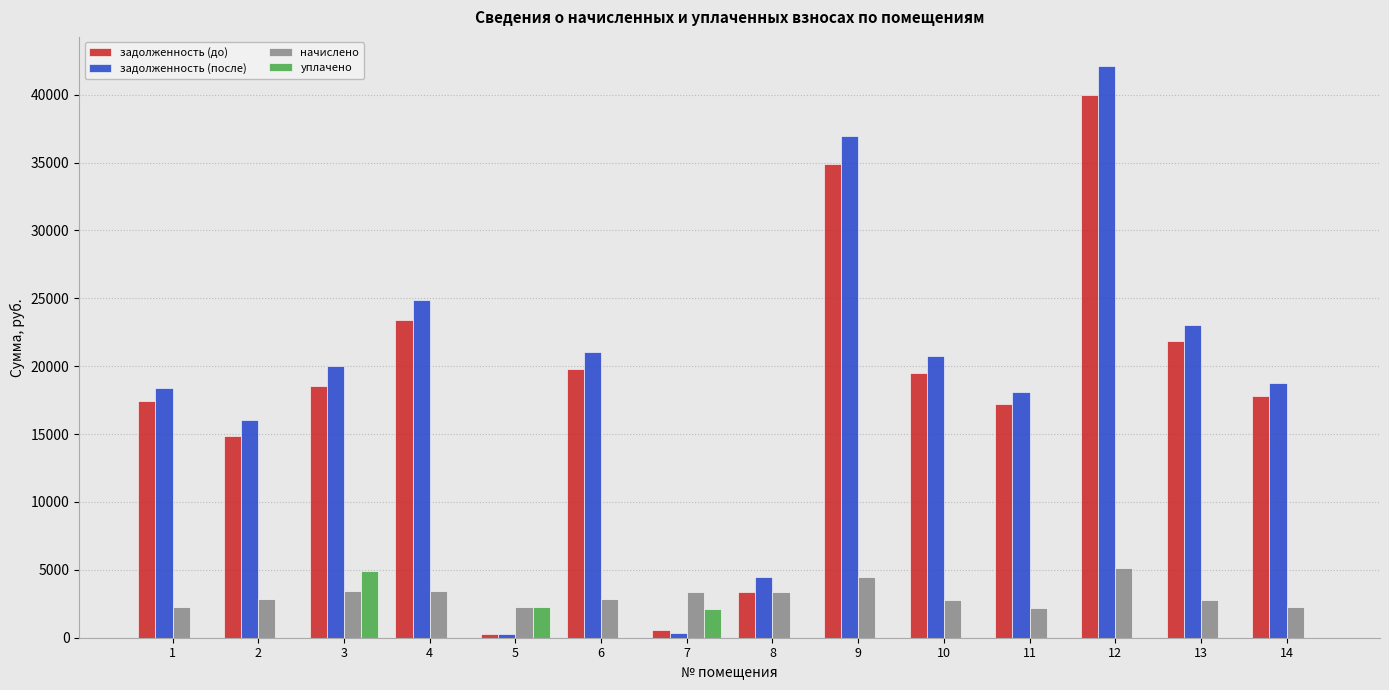

Which series changed the most between 7 and 12?

задолженность (после)